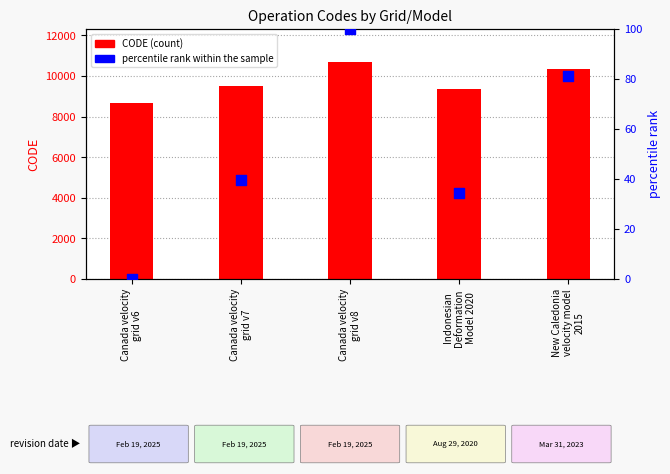

At which category is the sum across all series the highest?

Canada velocity
grid v8